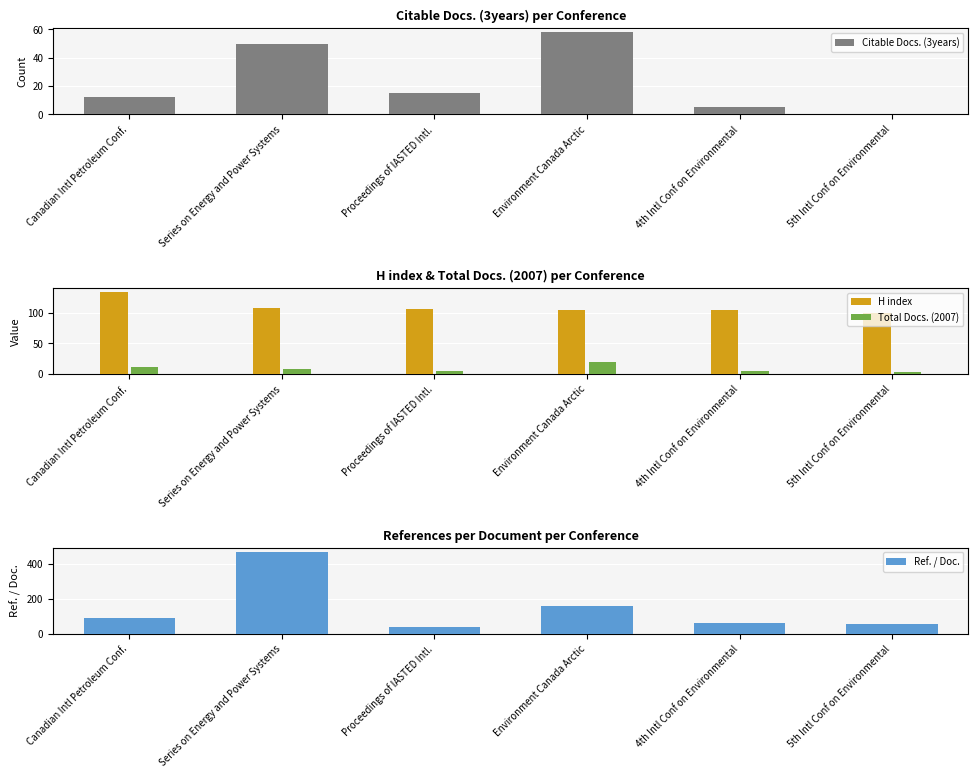

What is the spread (max minus min) of values at Series on Energy and Power Systems?

463